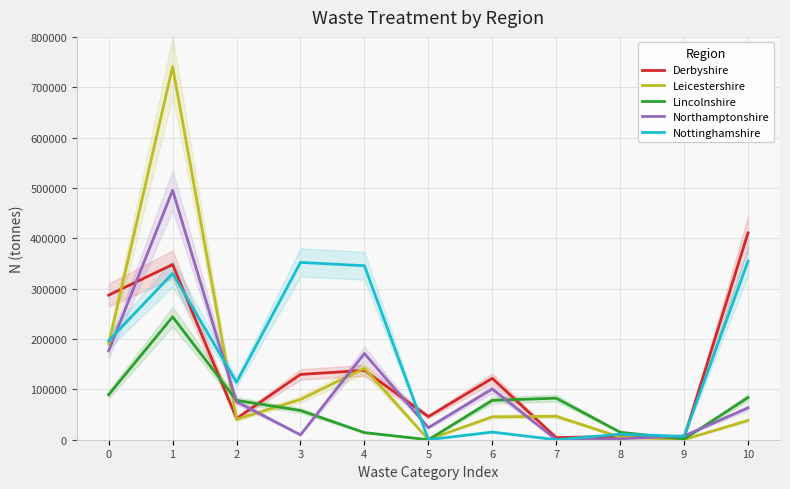

How many values in the Nottinghamshire series exceed 114165?

6